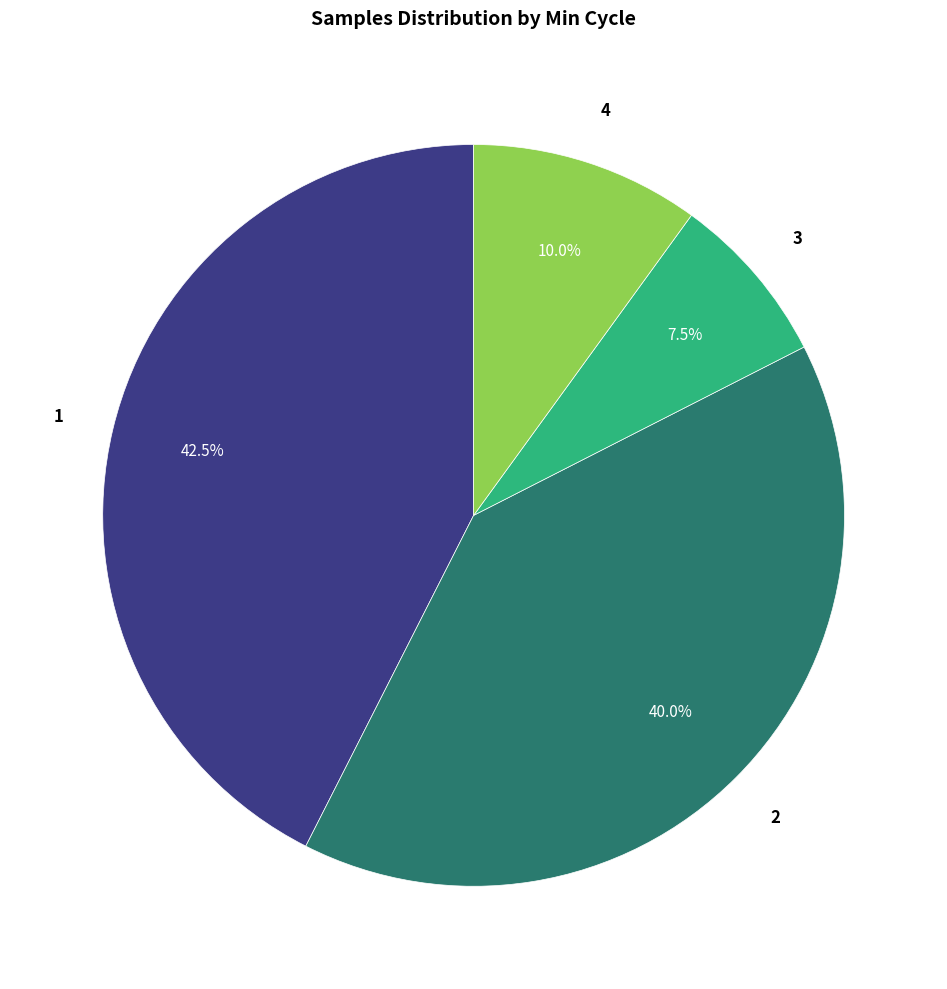

Does any single category account for the majority?

No